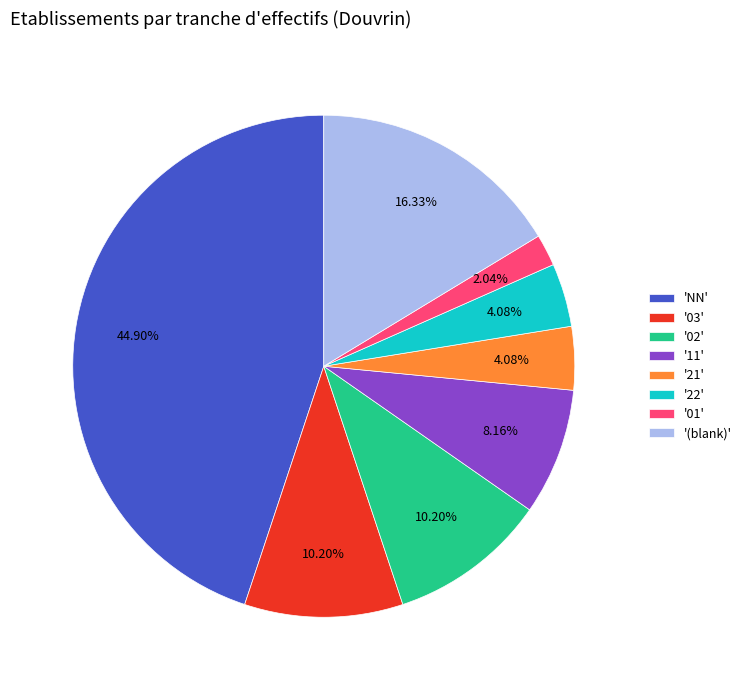

Do '22' and '02' together represent more than half of the pie?

No